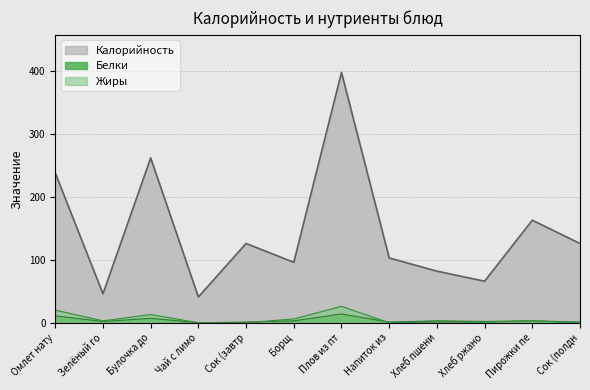

True or false: Калорийность has a value of 74 at Сок (полдн.

False